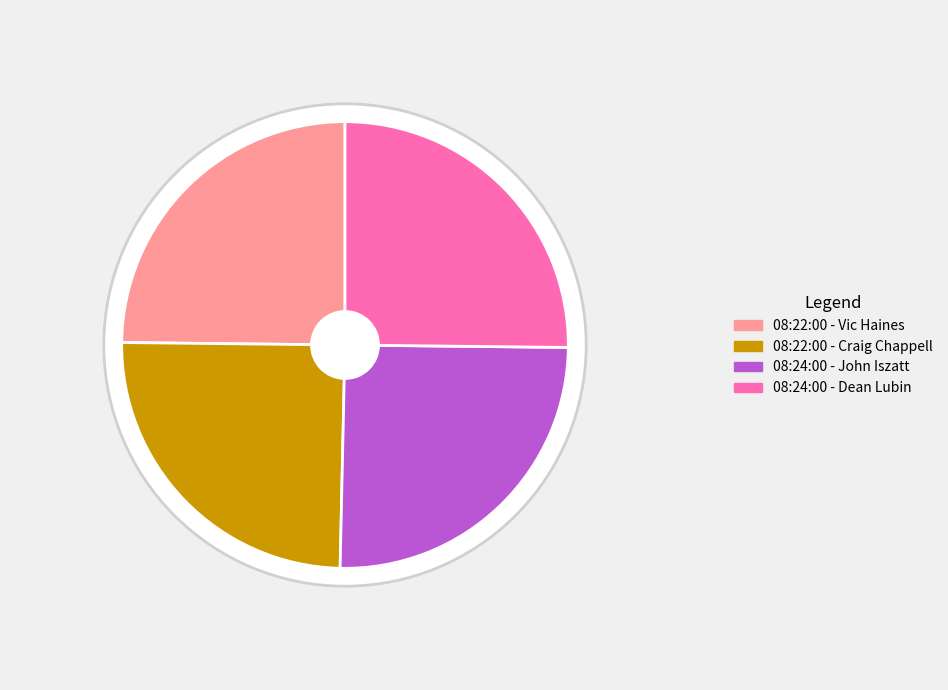

To the nearest percent, what portion does 08:22:00 - Craig Chappell represent?

25%